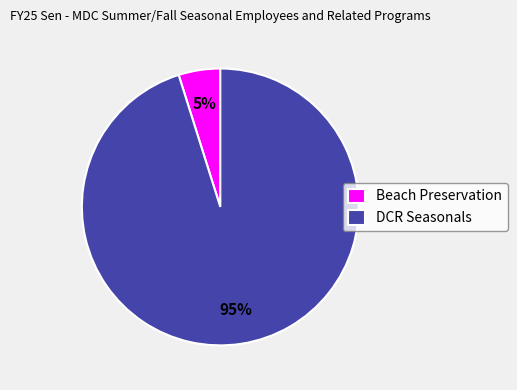

Between Beach Preservation and DCR Seasonals, which is larger?

DCR Seasonals